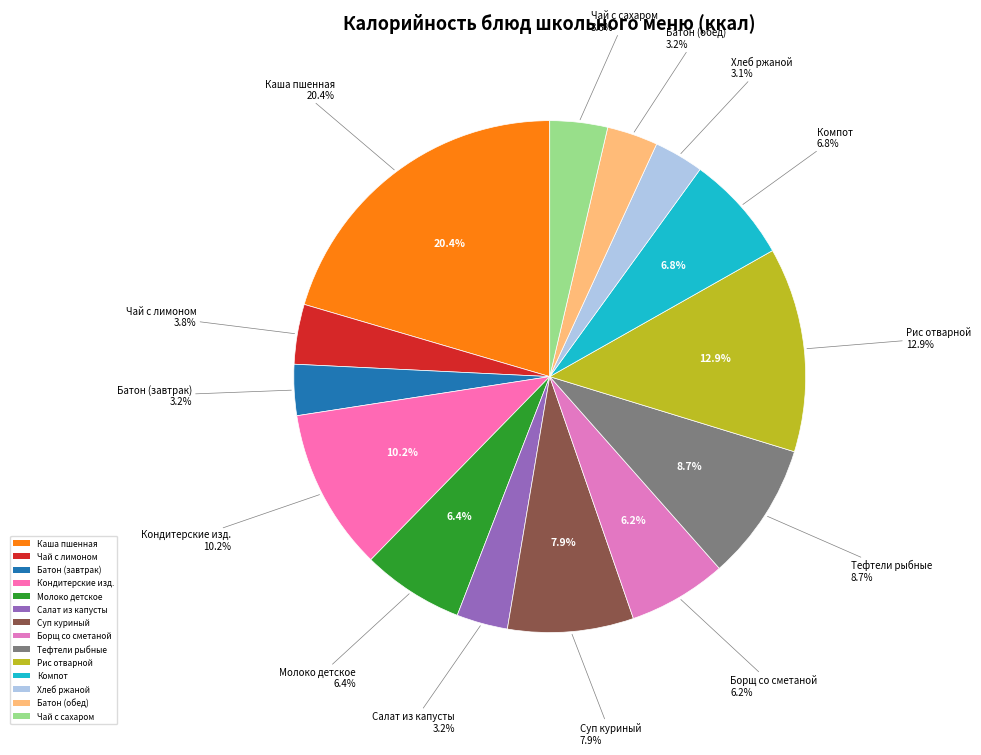

To the nearest percent, what is the difference between the largest and smallest slice percentages?

17%